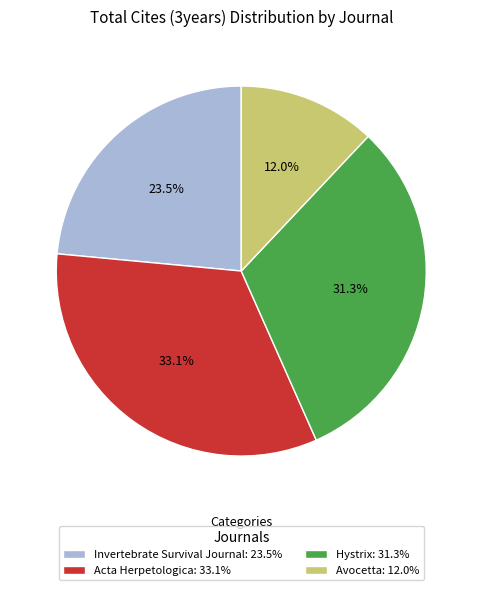

How many slices are in this pie chart?

4